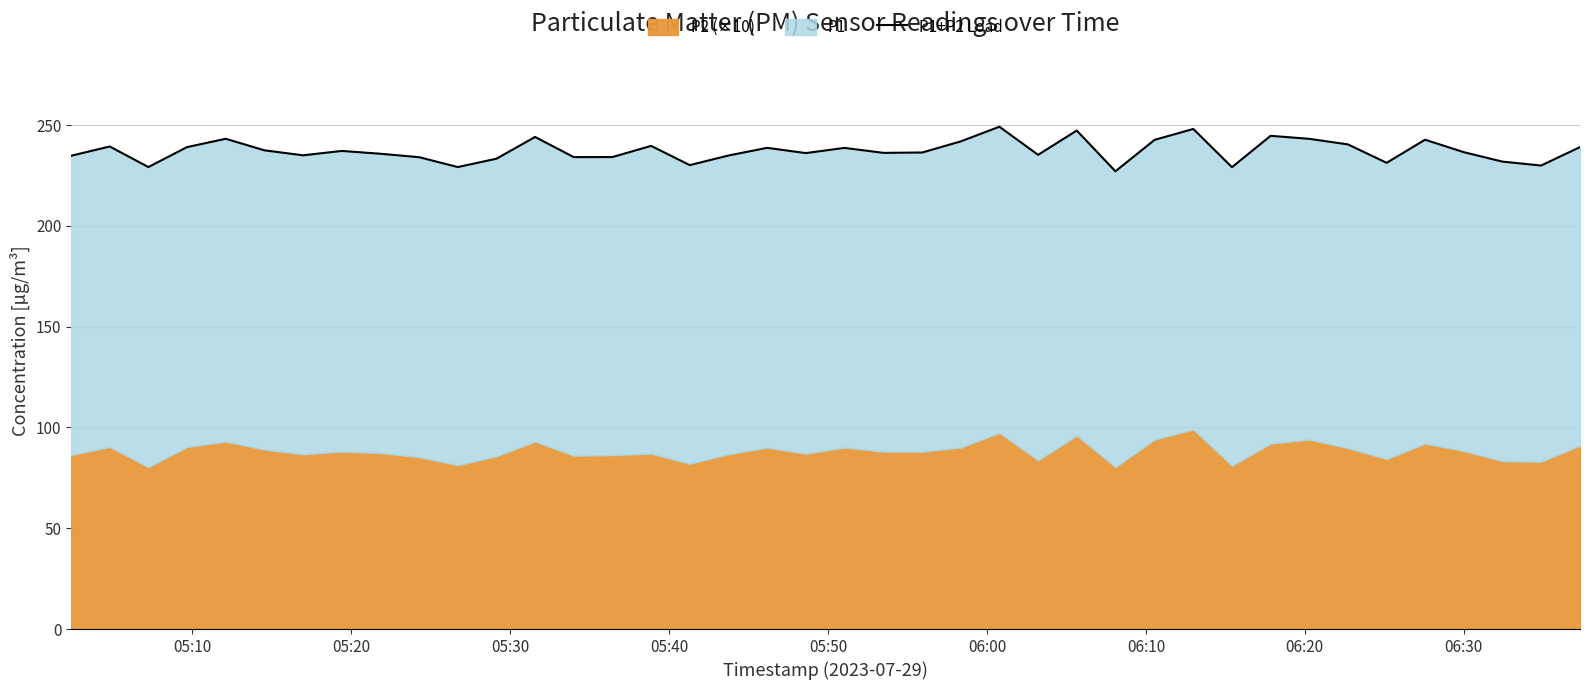

What is the average value?

237.3